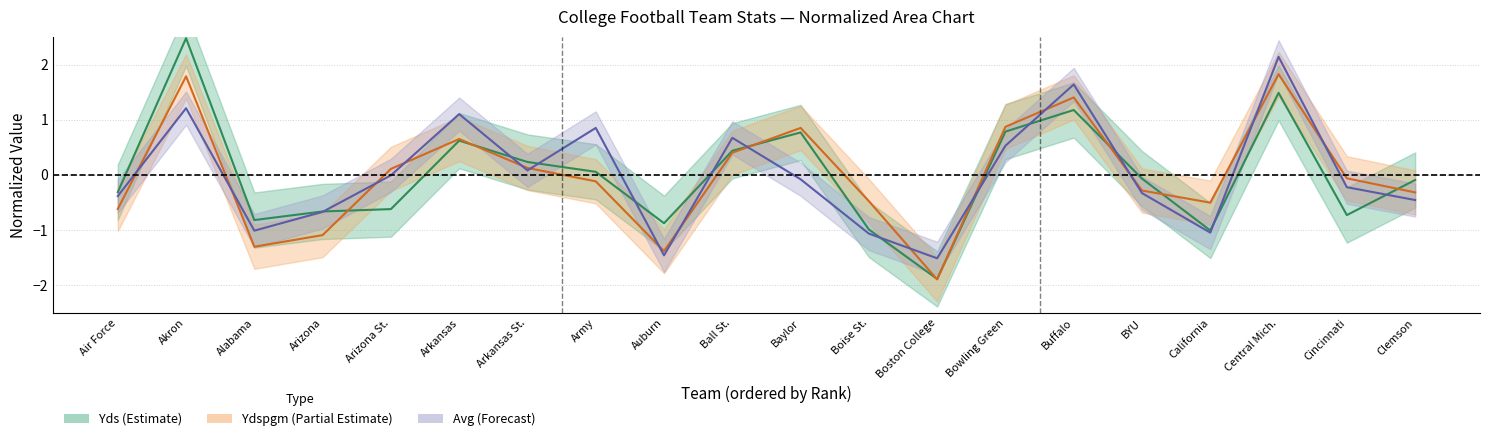

True or false: Ydspgm center has more than 1 interior local peaks.

True